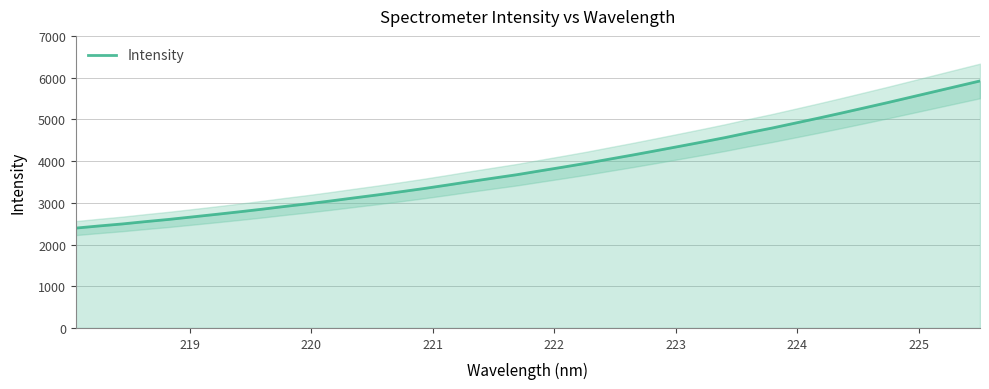

What is the minimum value for Intensity?

2393.4